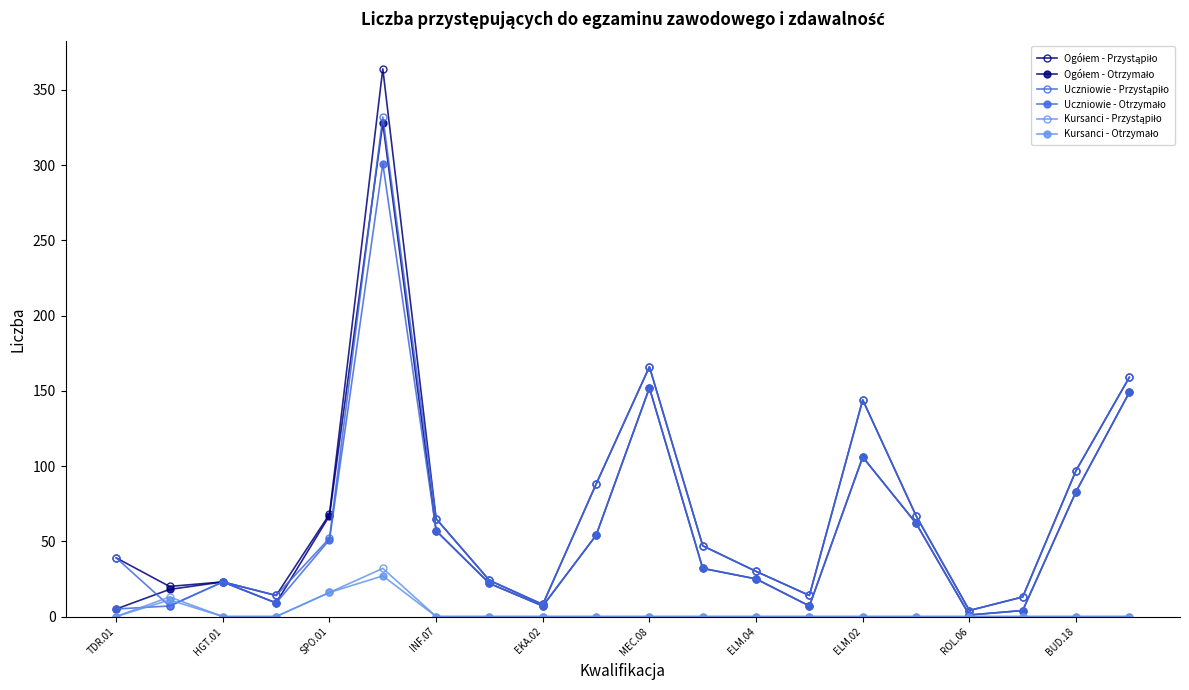

Is this an area chart (filled region under the line)?

No